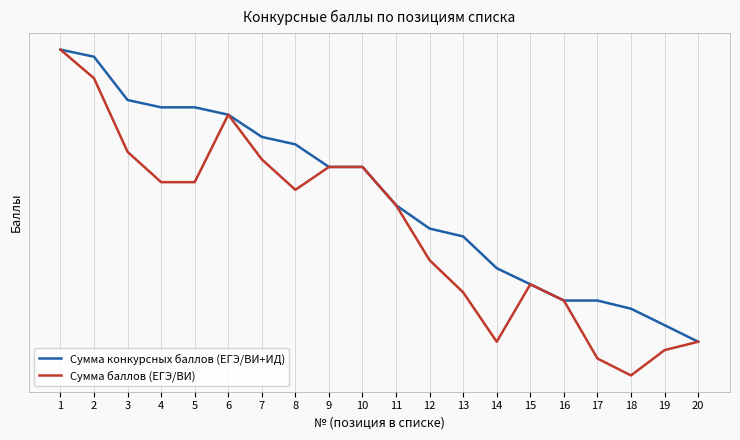

True or false: Сумма конкурсных баллов (ЕГЭ/ВИ+ИД) and Сумма баллов (ЕГЭ/ВИ) cross at least once.

False